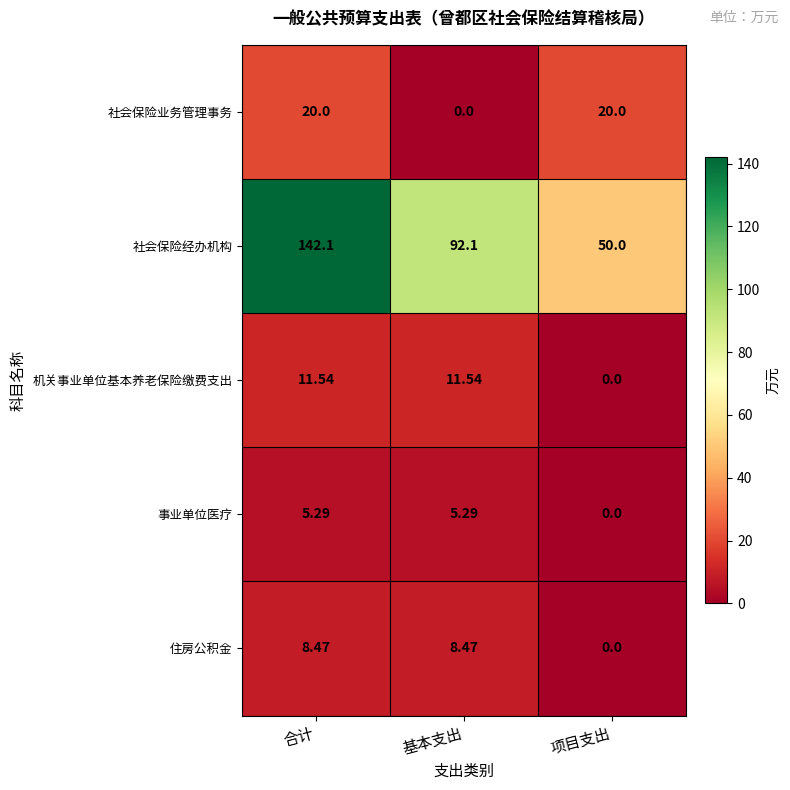

Which label corresponds to the largest value in the chart?

合计